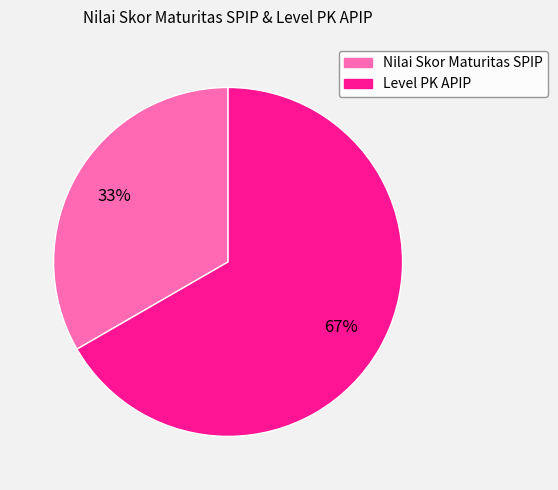

To the nearest percent, what is the combined percentage of Nilai Skor Maturitas SPIP and Level PK APIP?

100%